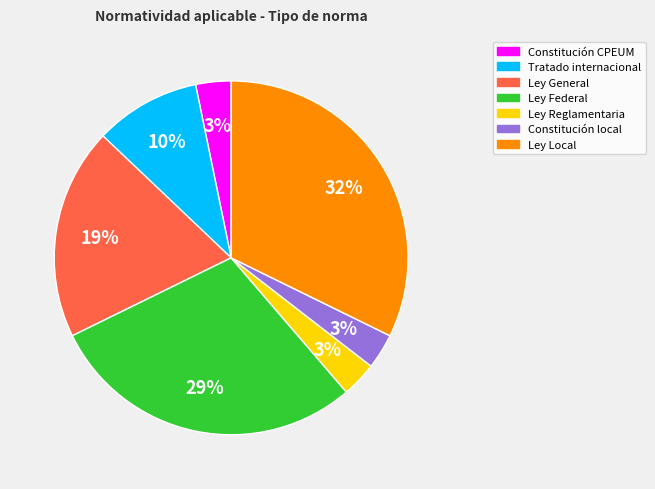

To the nearest percent, what is the difference between the largest and smallest slice percentages?

29%